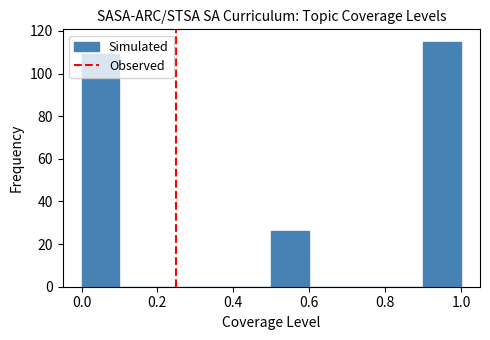

Reading left to right, list every bar in this chart as the range it spans on the x-axis followed by its height. The values are not printed on the chart, so give them approximately, as read against the axis.

0.0 to 0.1: 110
0.1 to 0.2: 0
0.2 to 0.3: 0
0.3 to 0.4: 0
0.4 to 0.5: 0
0.5 to 0.6: 26
0.6 to 0.7: 0
0.7 to 0.8: 0
0.8 to 0.9: 0
0.9 to 1.0: 116